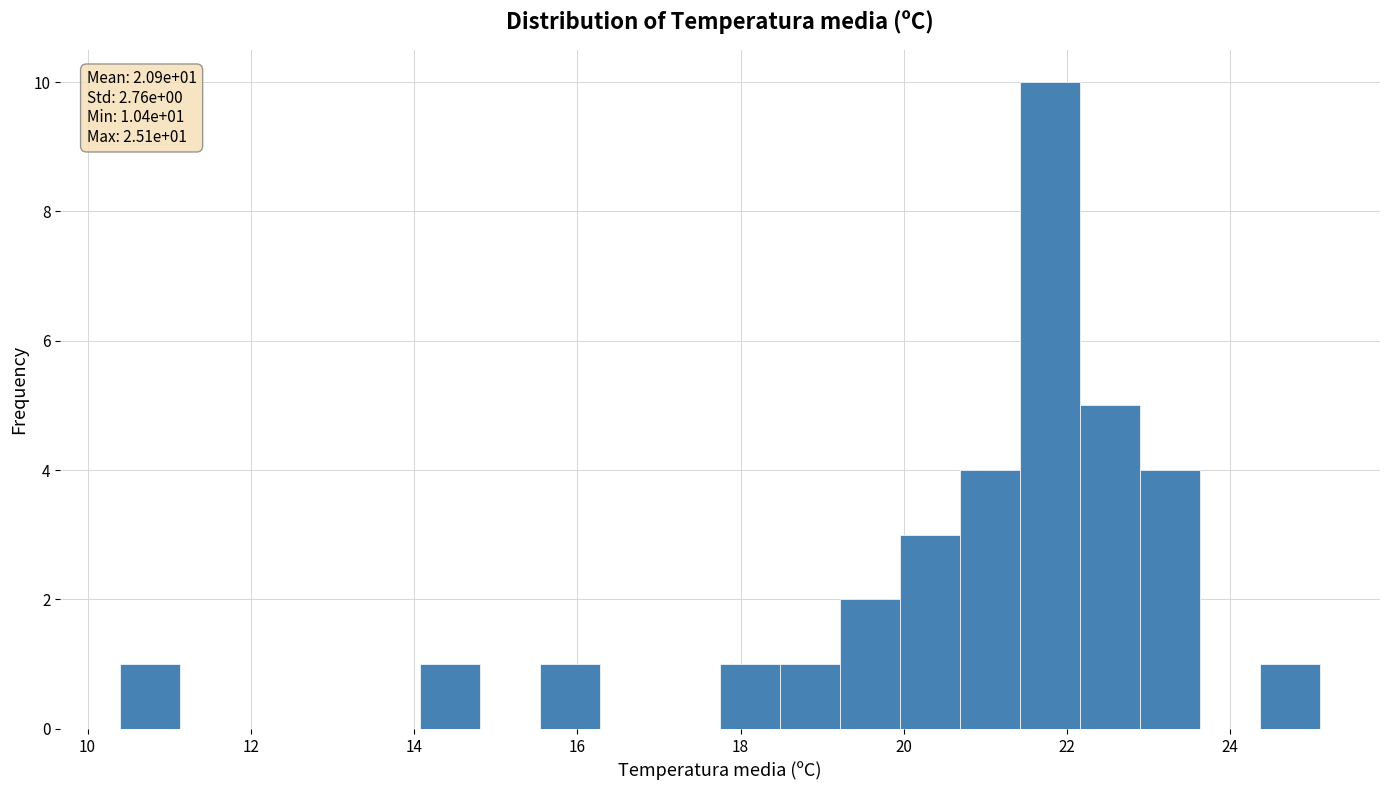

Around what value on the x-axis is the tallest bar? Give the approximate position of its centre, as read against the axis.

21.8